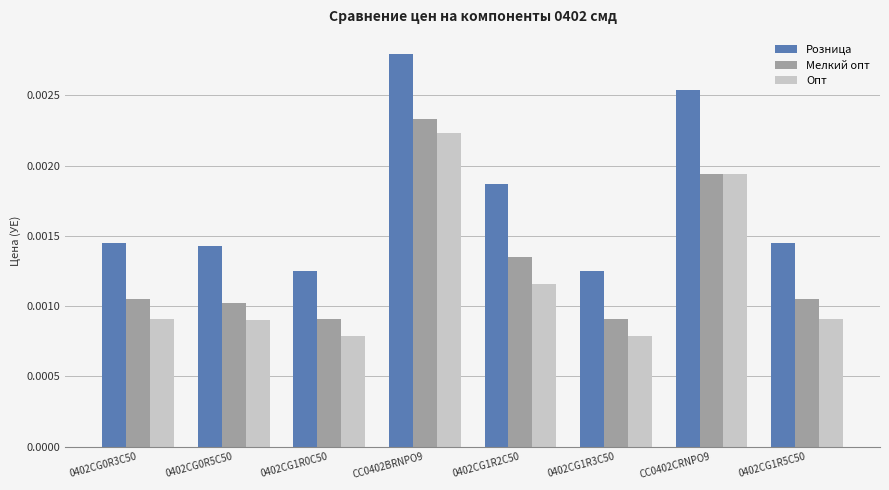

How many bars are there in total?

24